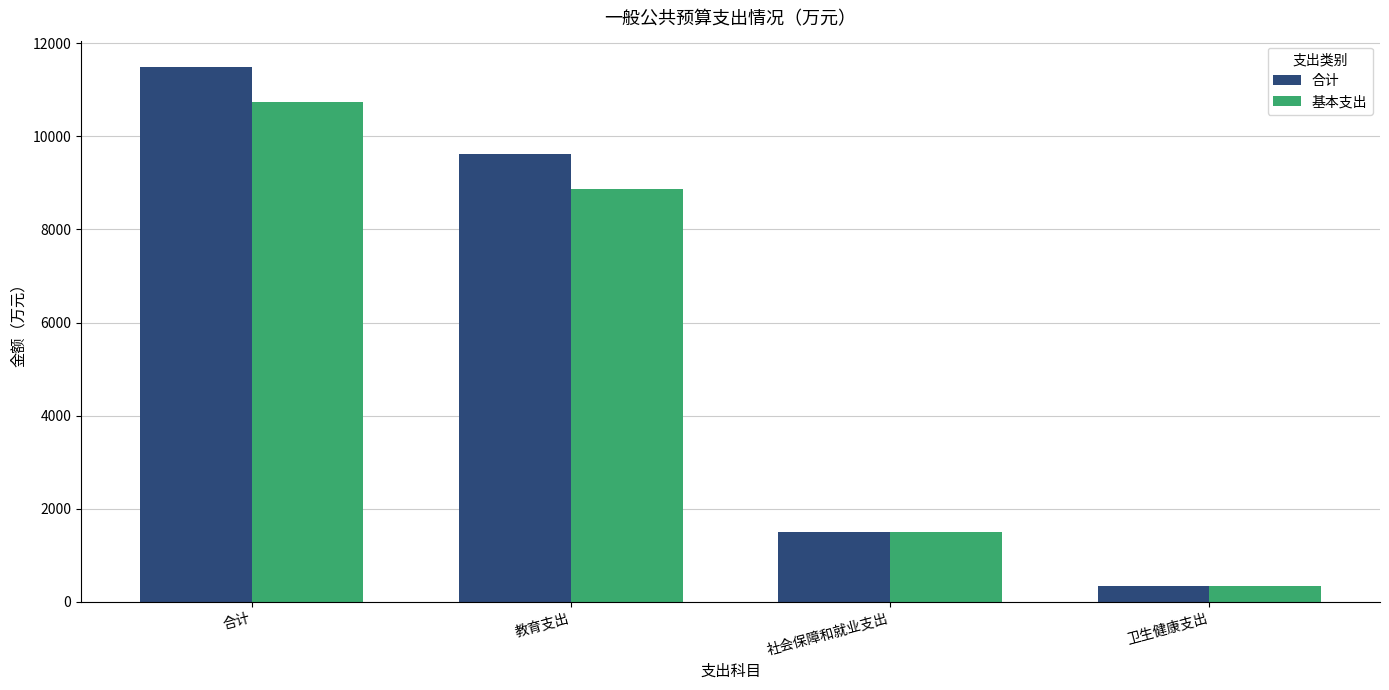

What position from the right is 合计?

4